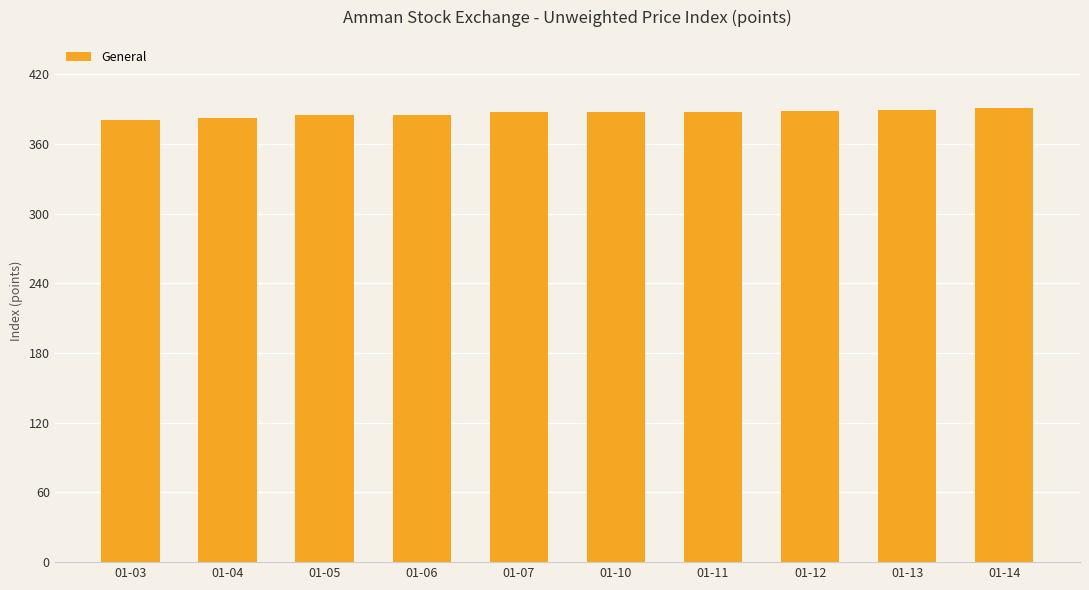

The value at 01-12 is 388.6. True or false?

True